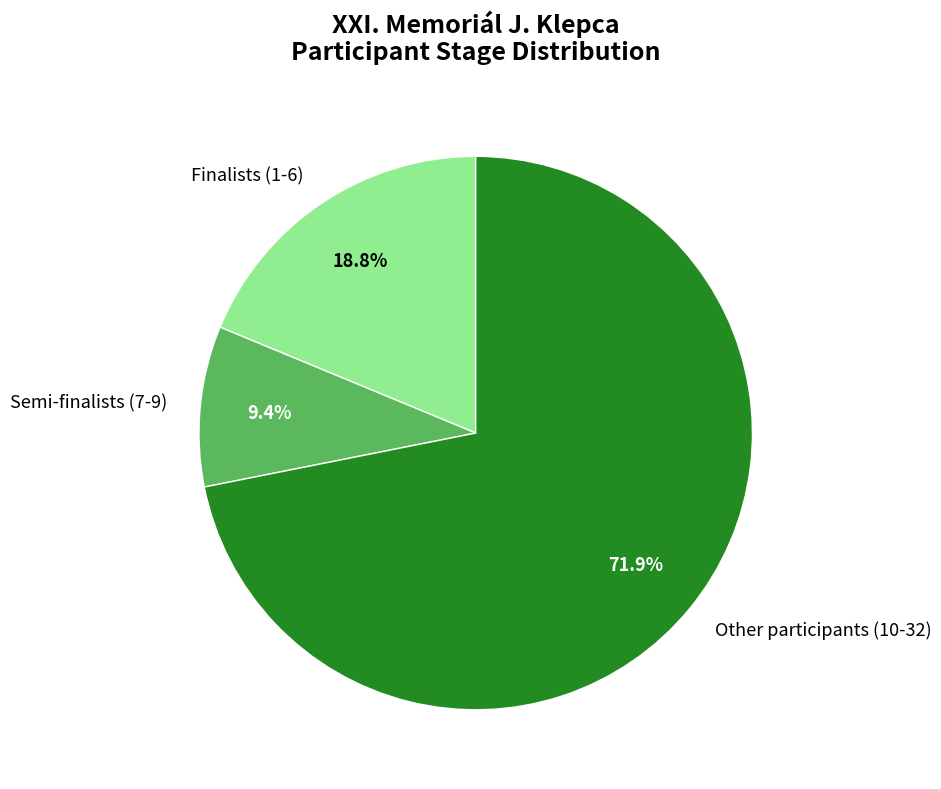

Which has a higher value, Finalists (1-6) or Other participants (10-32)?

Other participants (10-32)